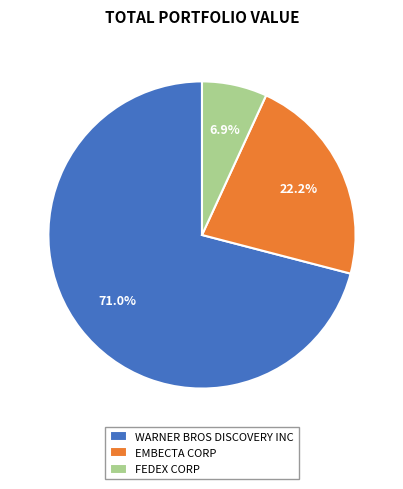

True or false: FEDEX CORP accounts for 7% of the total.

True